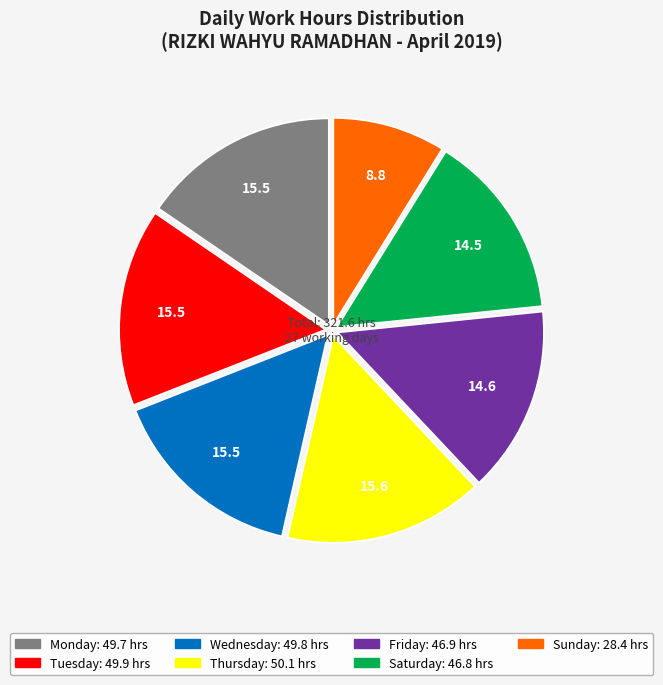

Is there a majority slice in this chart?

No